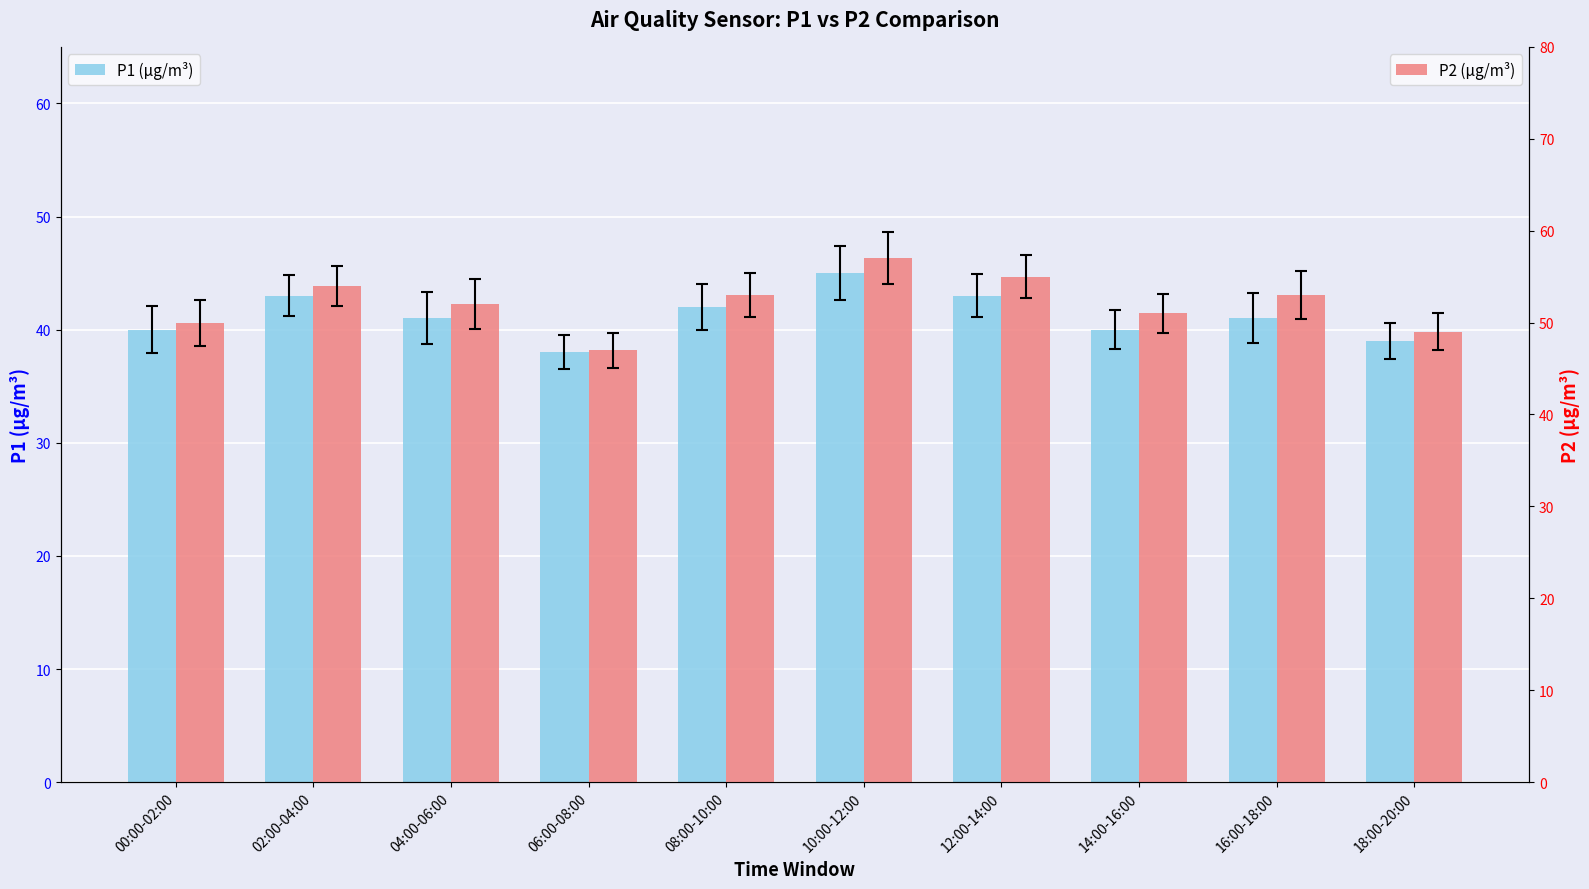

Which category has the highest value in the P2 (µg/m³) series?

10:00-12:00